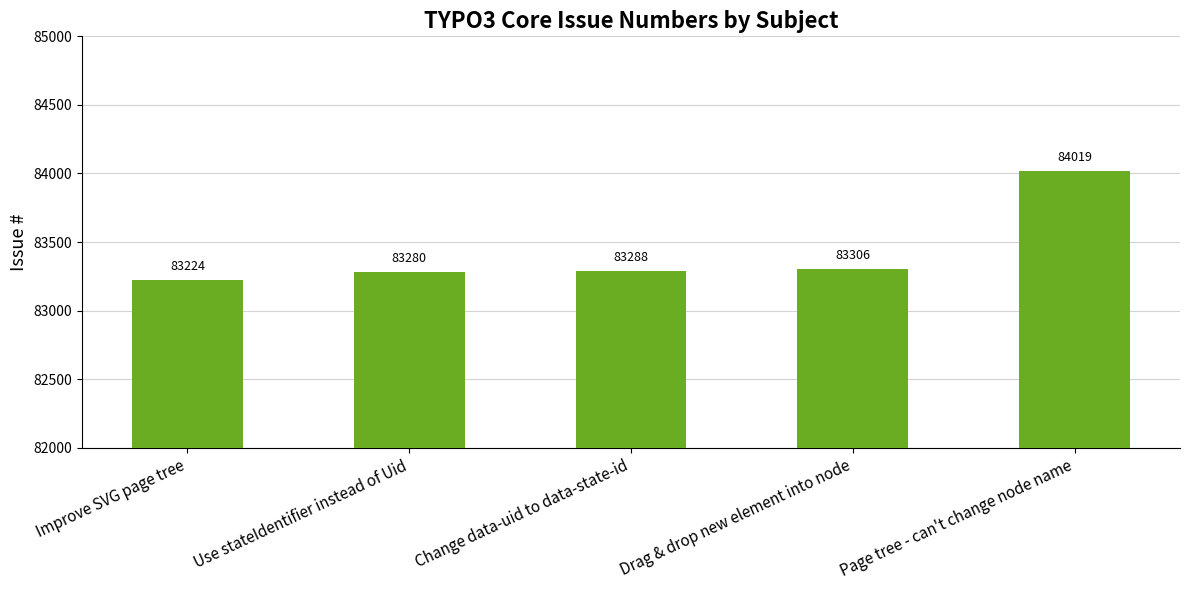

What value does the data have at Improve SVG page tree, to the nearest 50?

83200